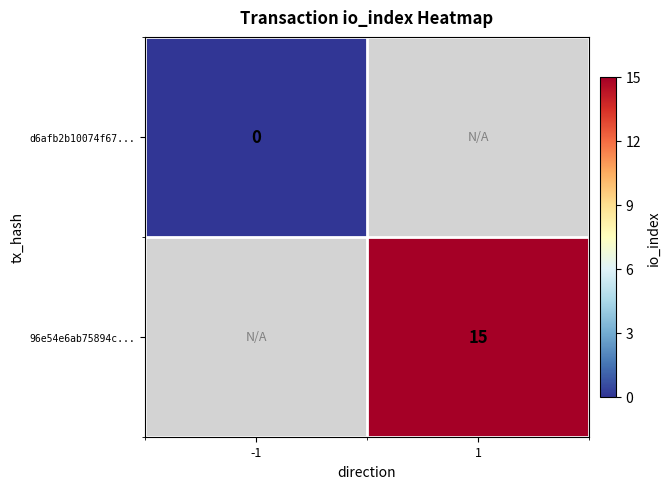

The value of 96e54e6ab75894c... at 1 is 15. True or false?

True